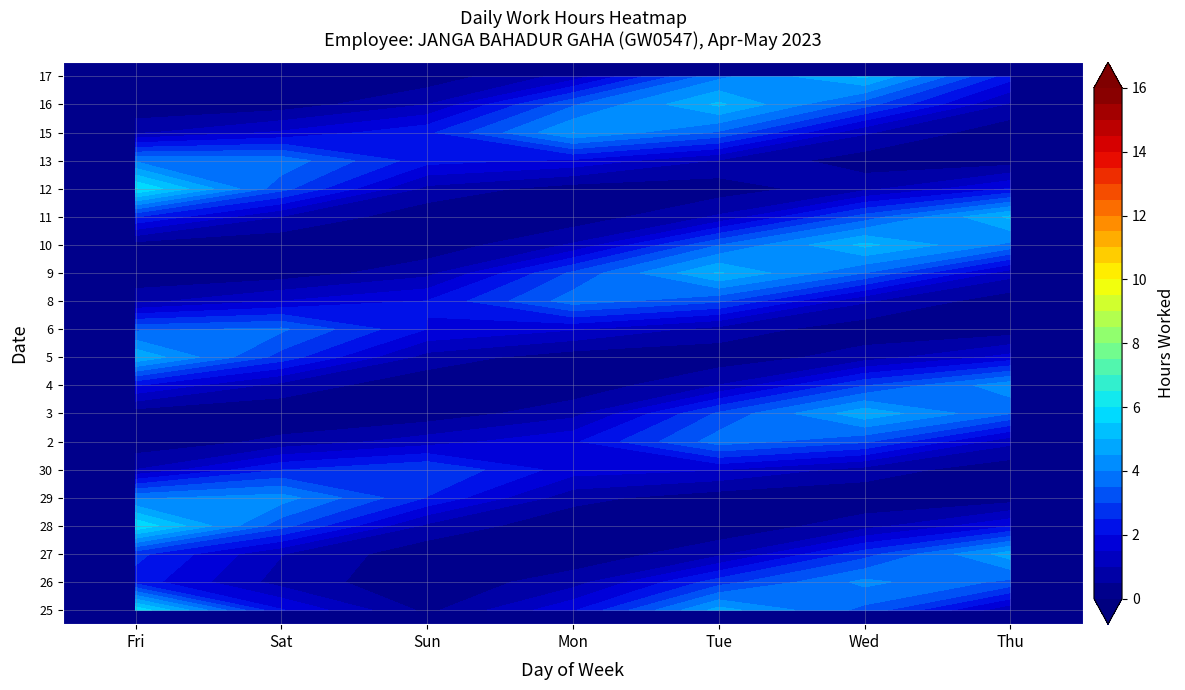

Is it true that 12 equals 0.0 at Wed?

True